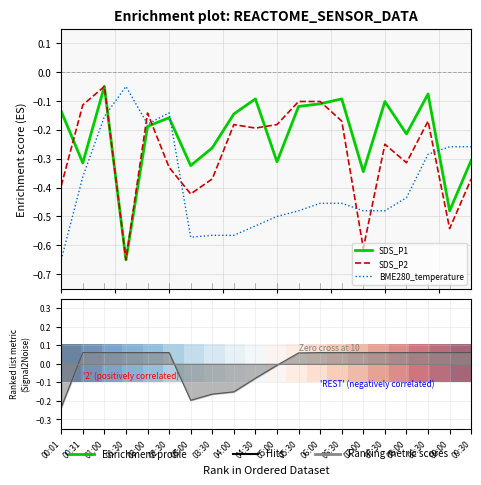

Between 04:30 and 02:00, which is larger?

04:30